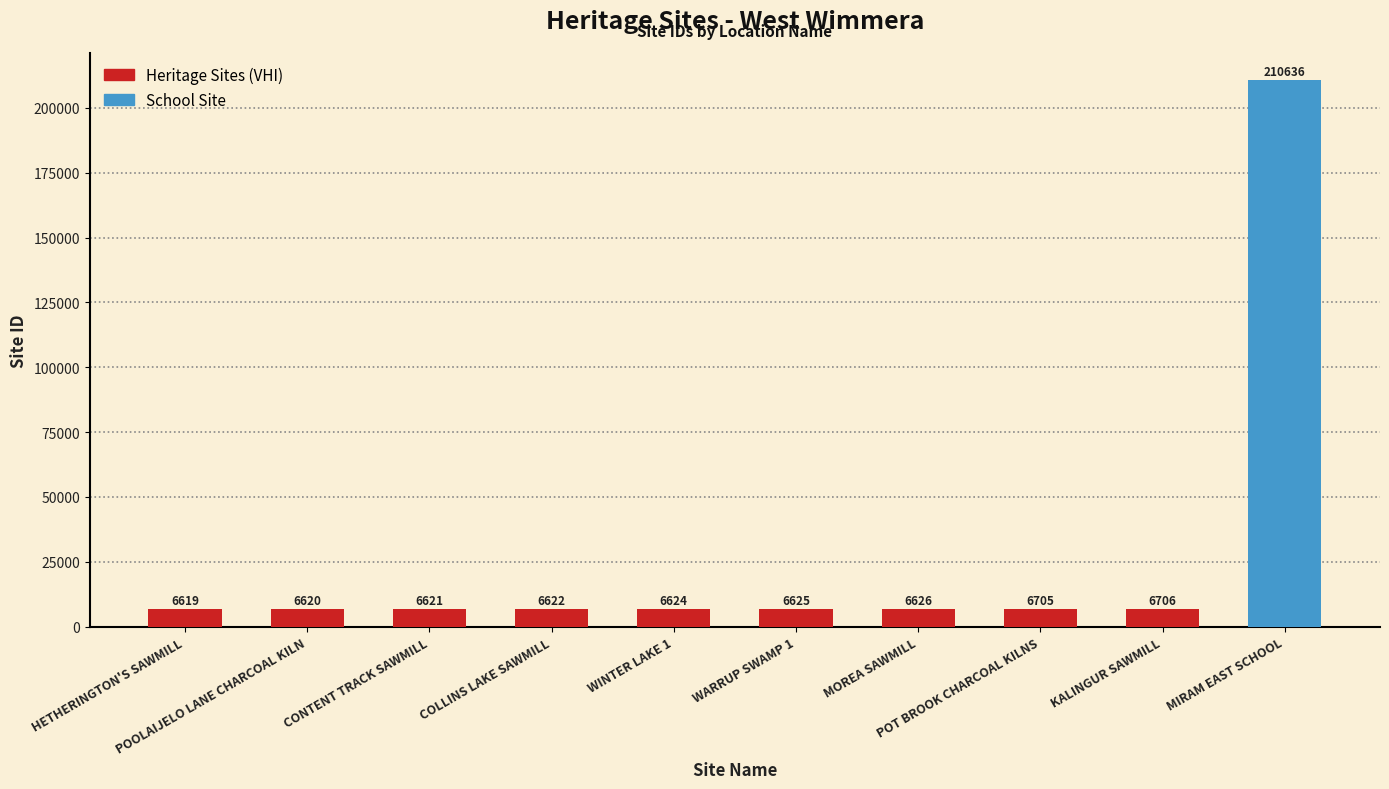

What is the label of the 2nd bar from the right?

KALINGUR SAWMILL